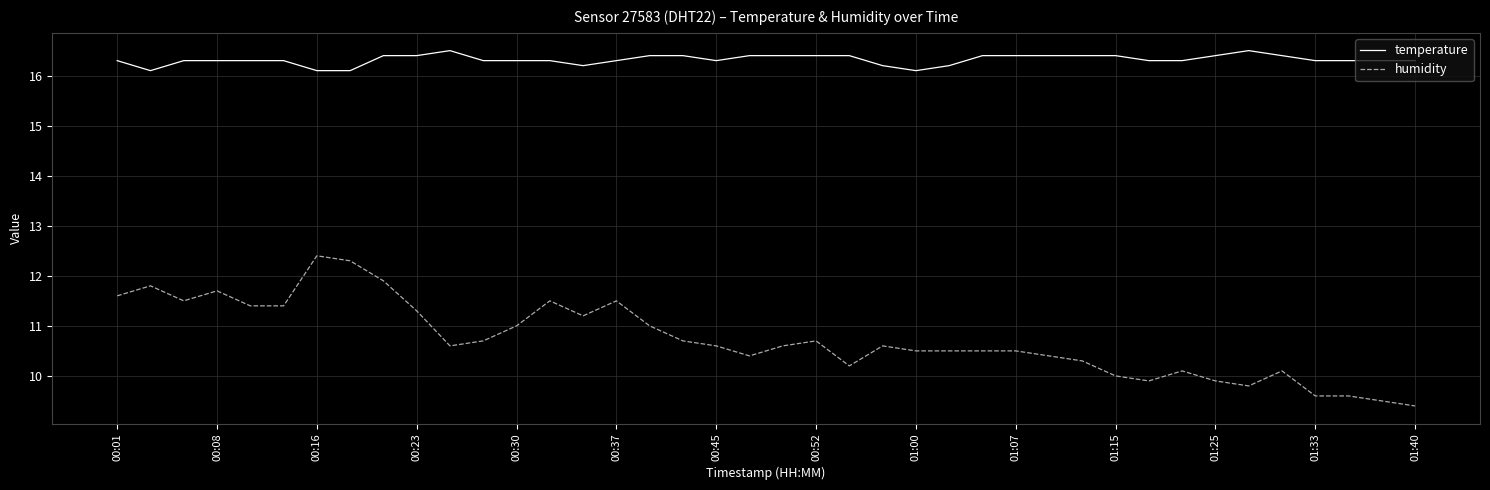

Which series has the largest range (max minus min)?

humidity